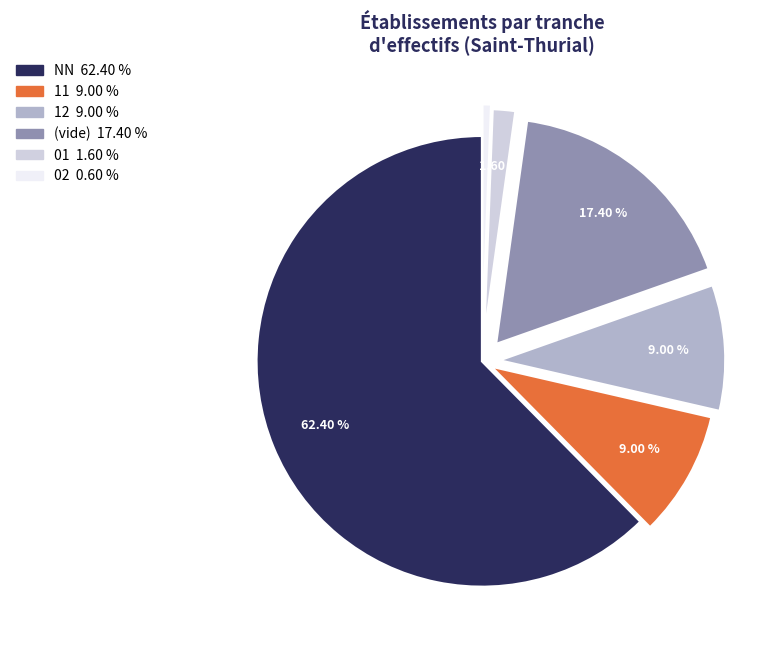

Is there any slice that represents more than half of the pie?

Yes